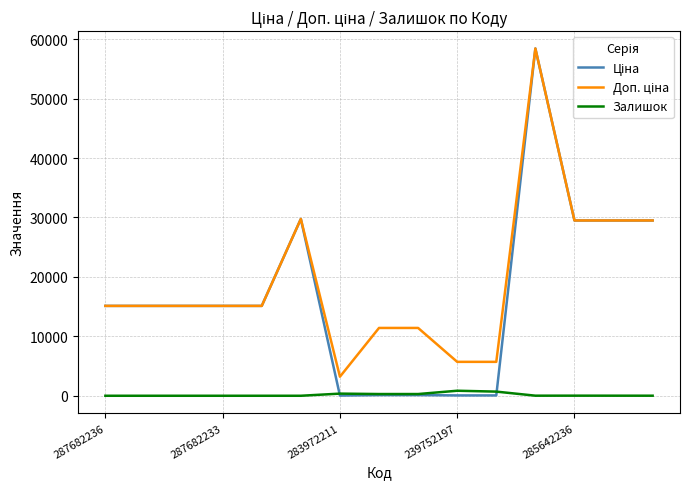

What is the maximum value shown in the chart?

58426.5